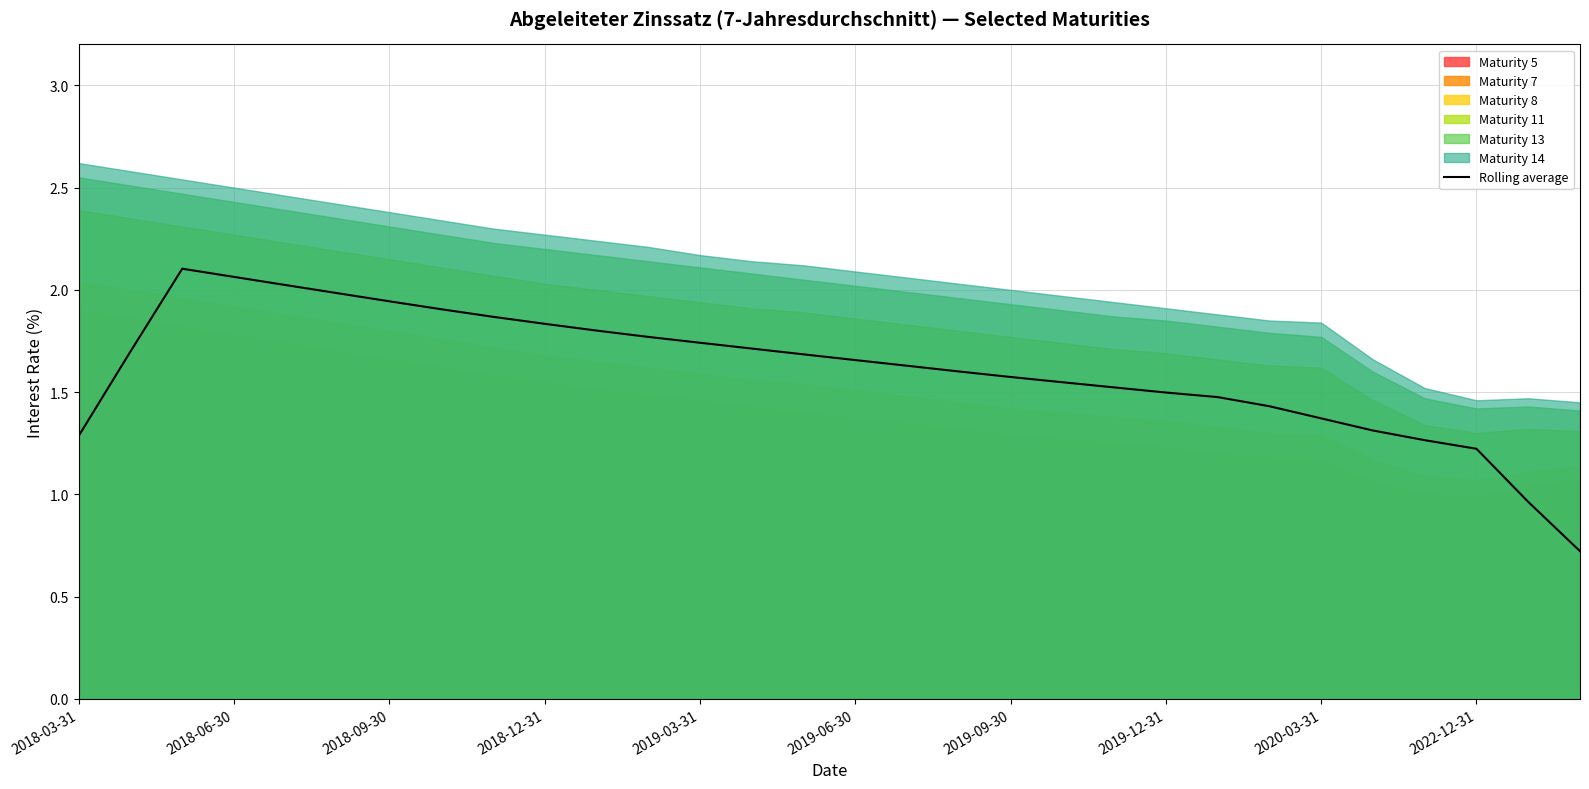

How many values are below 1?

2